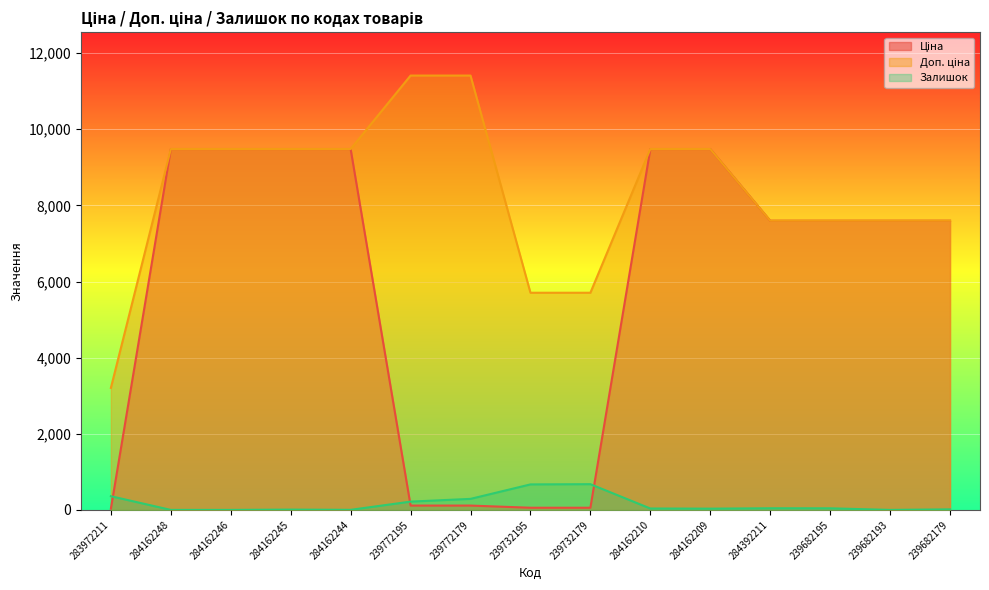

True or false: Залишок and Доп. ціна intersect in this chart.

False